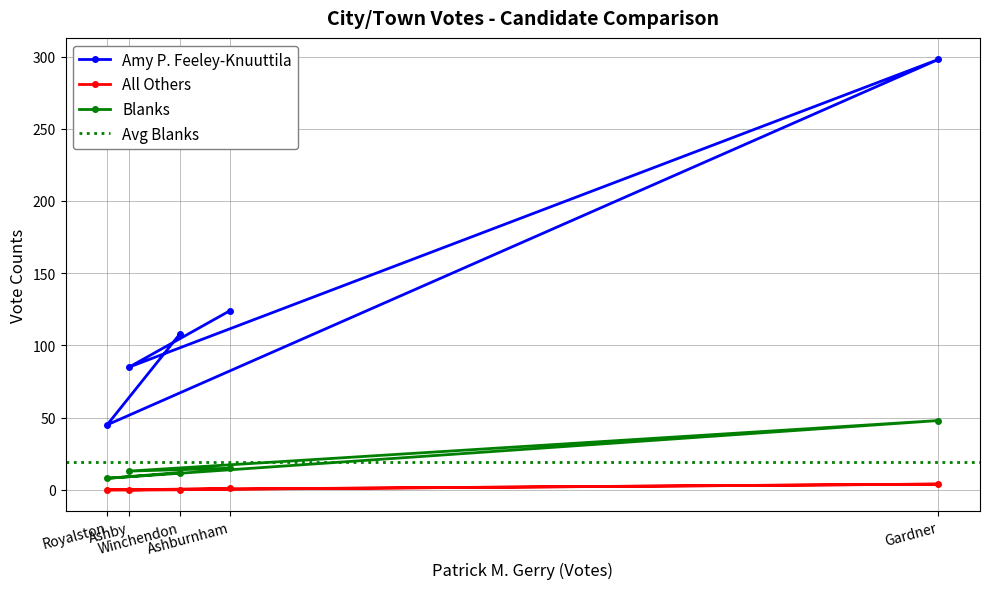

Count the number of data series in this chart.

3